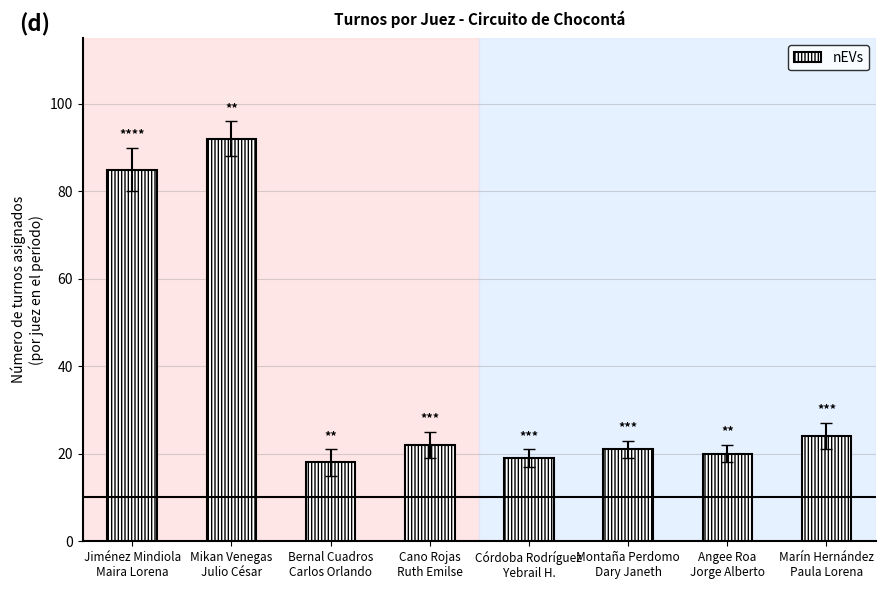

What is the average value?

38